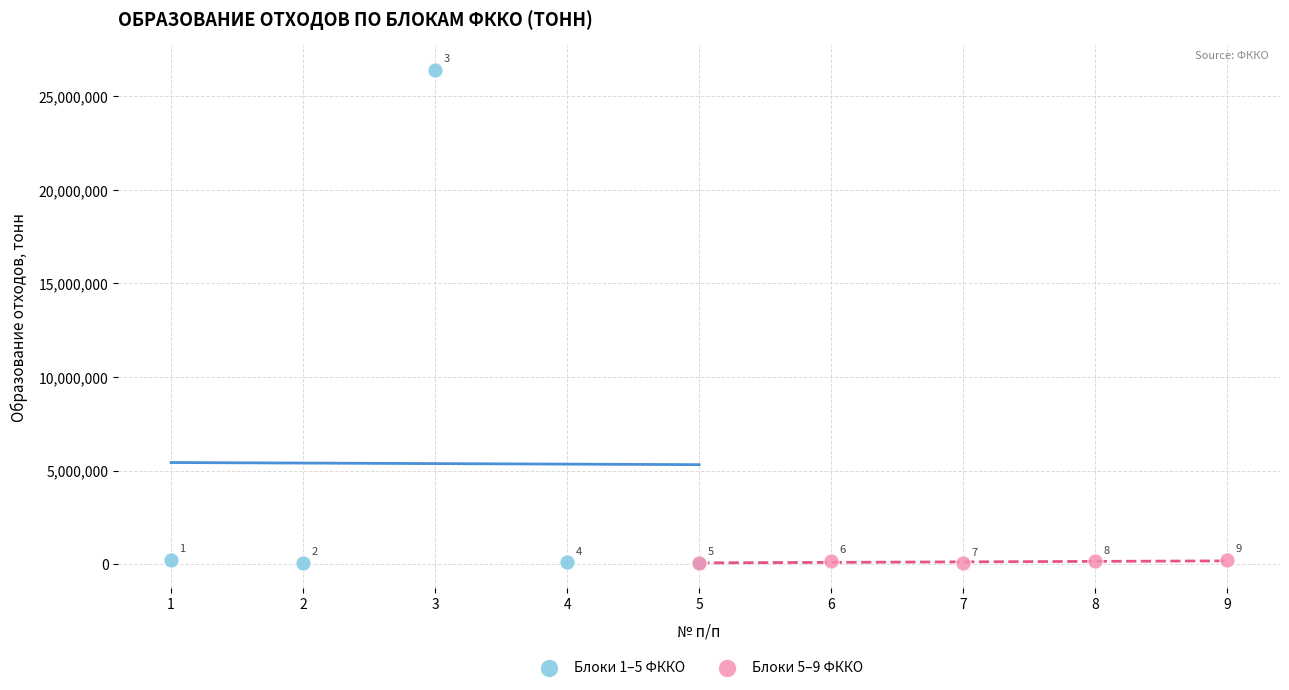

Which series reaches the maximum Y coordinate?

Блоки 1–5 ФККО